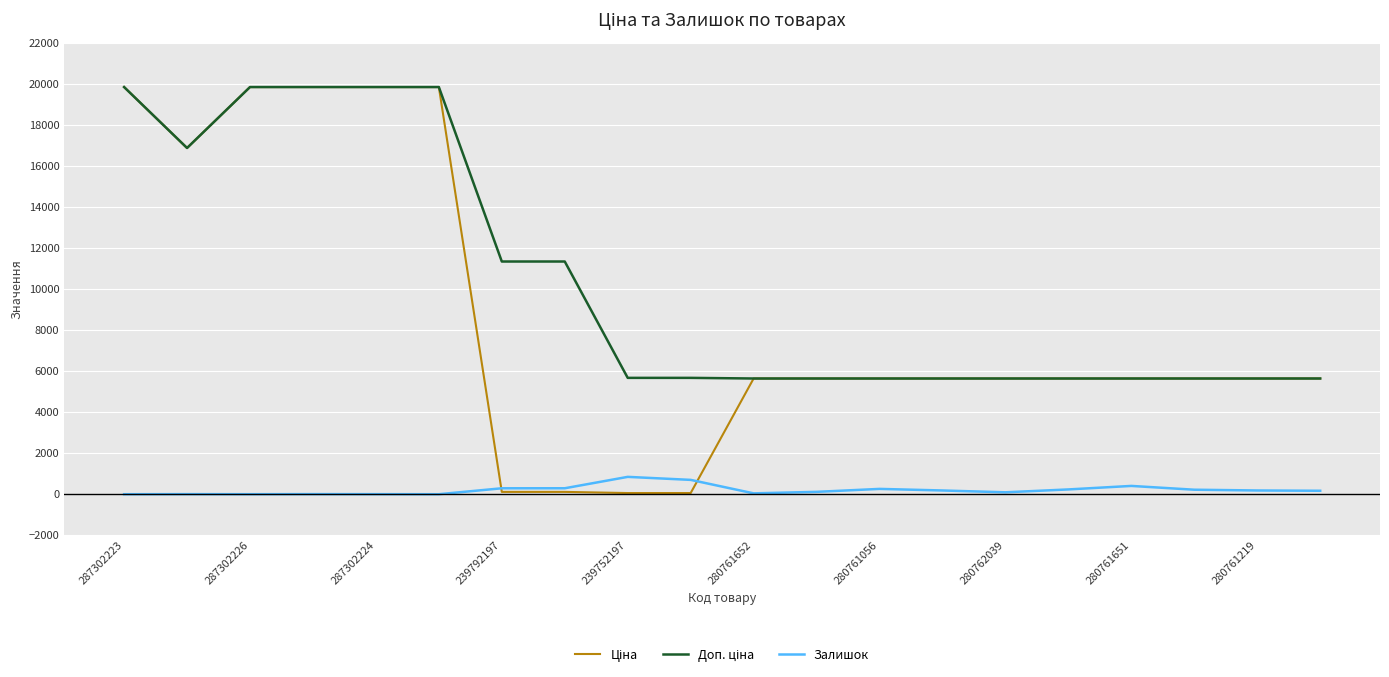

Does the chart have visible grid lines?

Yes